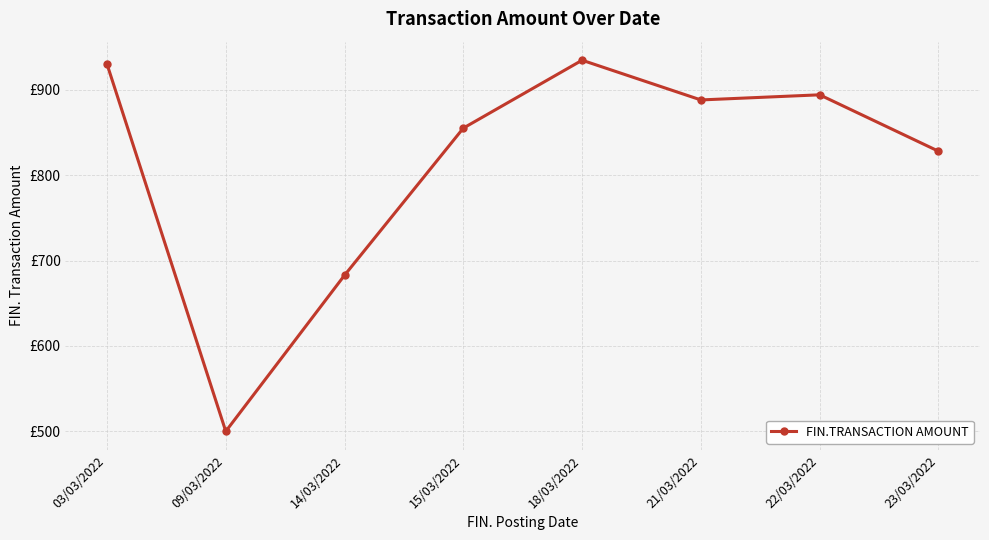

At which label does the data first exceed 888?

03/03/2022